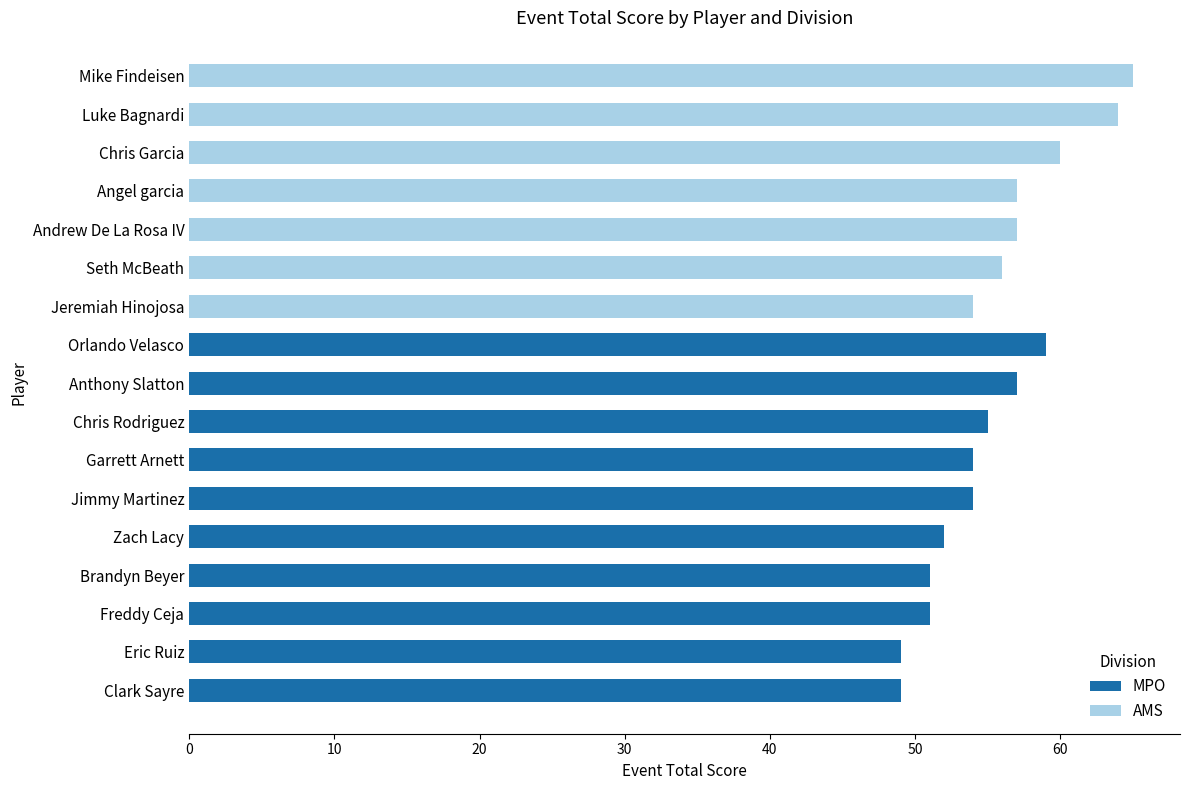

True or false: MPO has a value of 0 at Jeremiah Hinojosa.

True